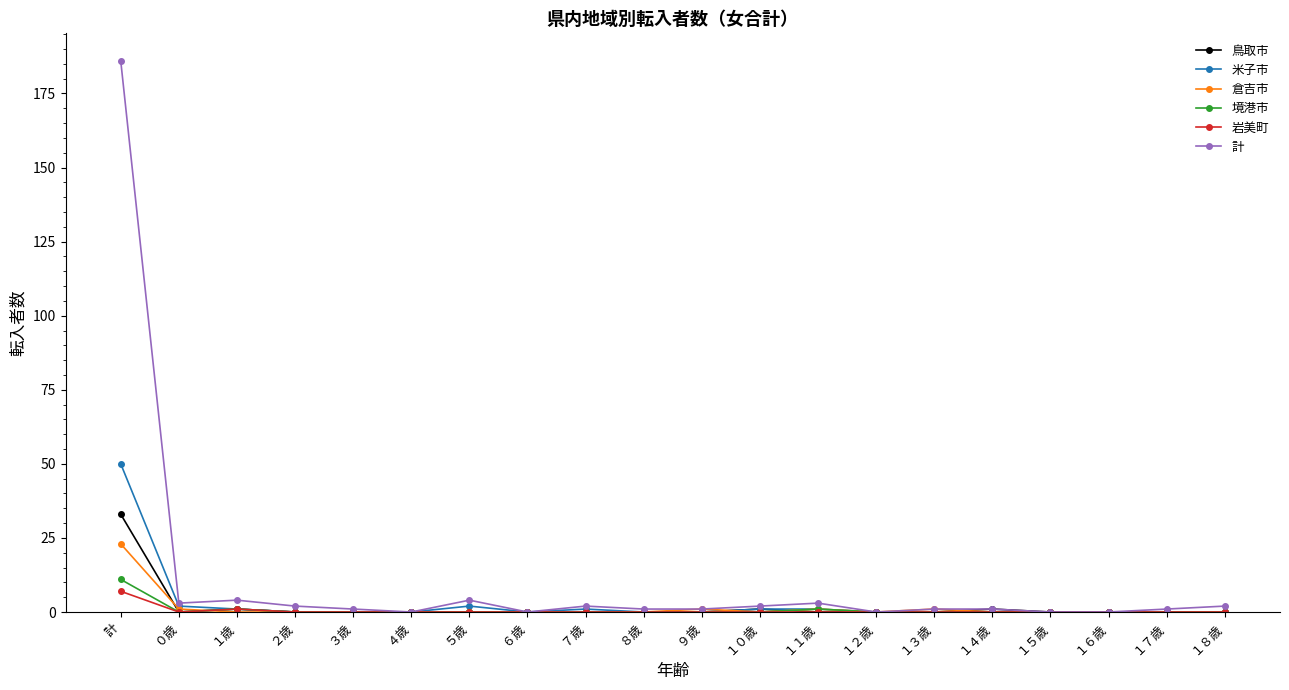

What is the total value across all series at ２歳?

2